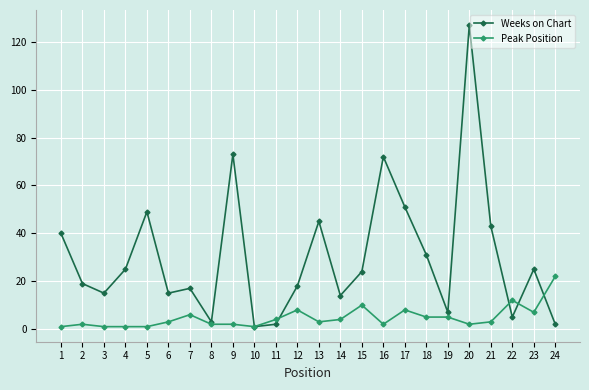

How many lines are shown in the chart?

2